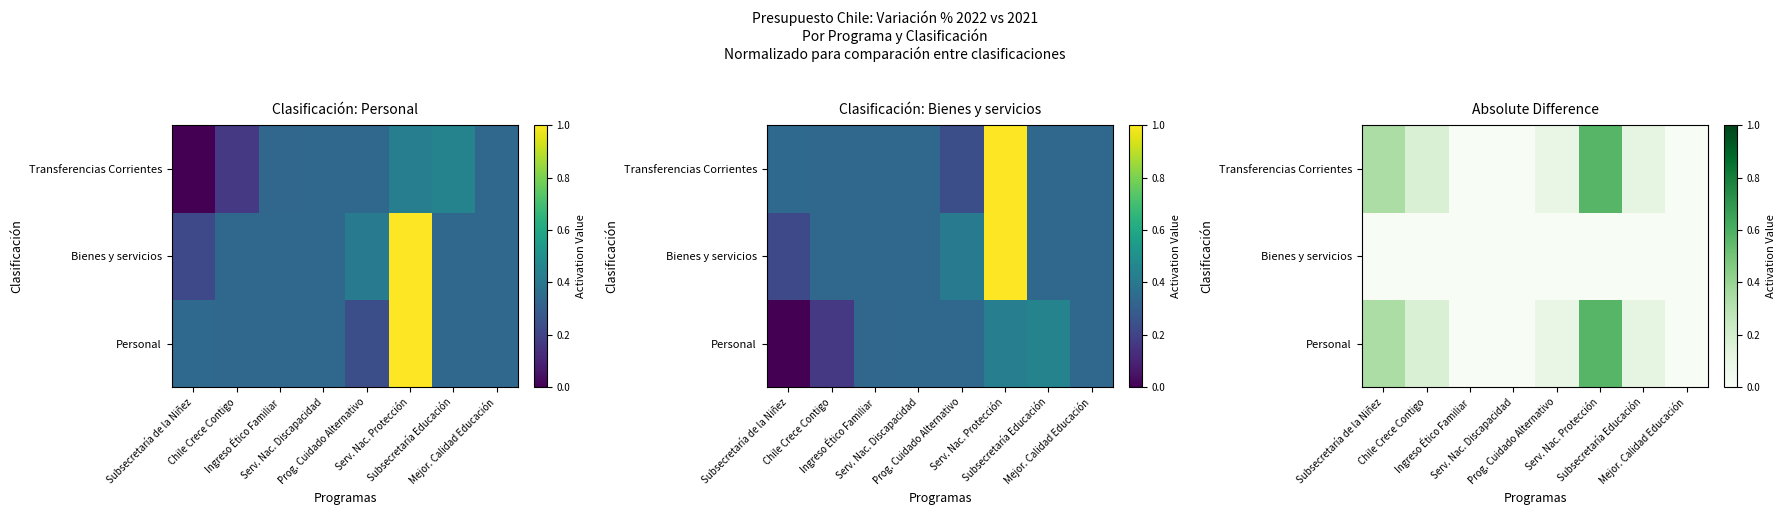

At which category is the sum across all series the highest?

Serv. Nac. Protección